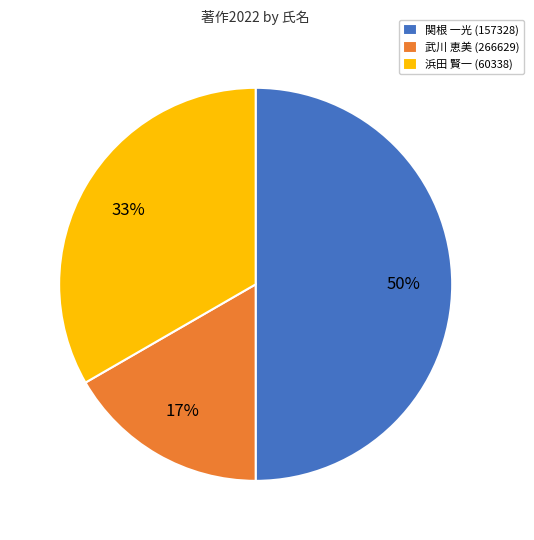

True or false: 浜田 賢一 (60338) accounts for 25% of the total.

False